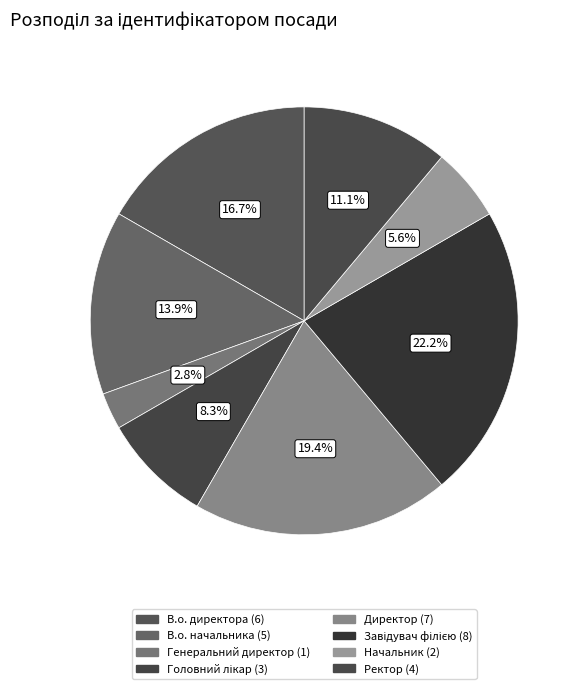

How much of the chart is everything except Генеральний директор?

97.2%